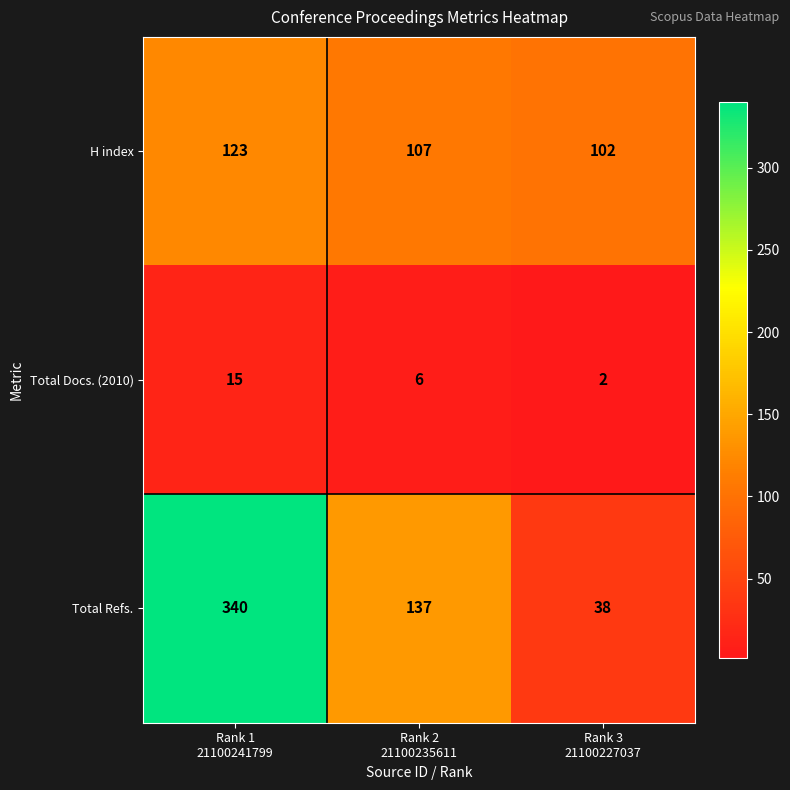

Count the H index values in the range 102 to 123.

3